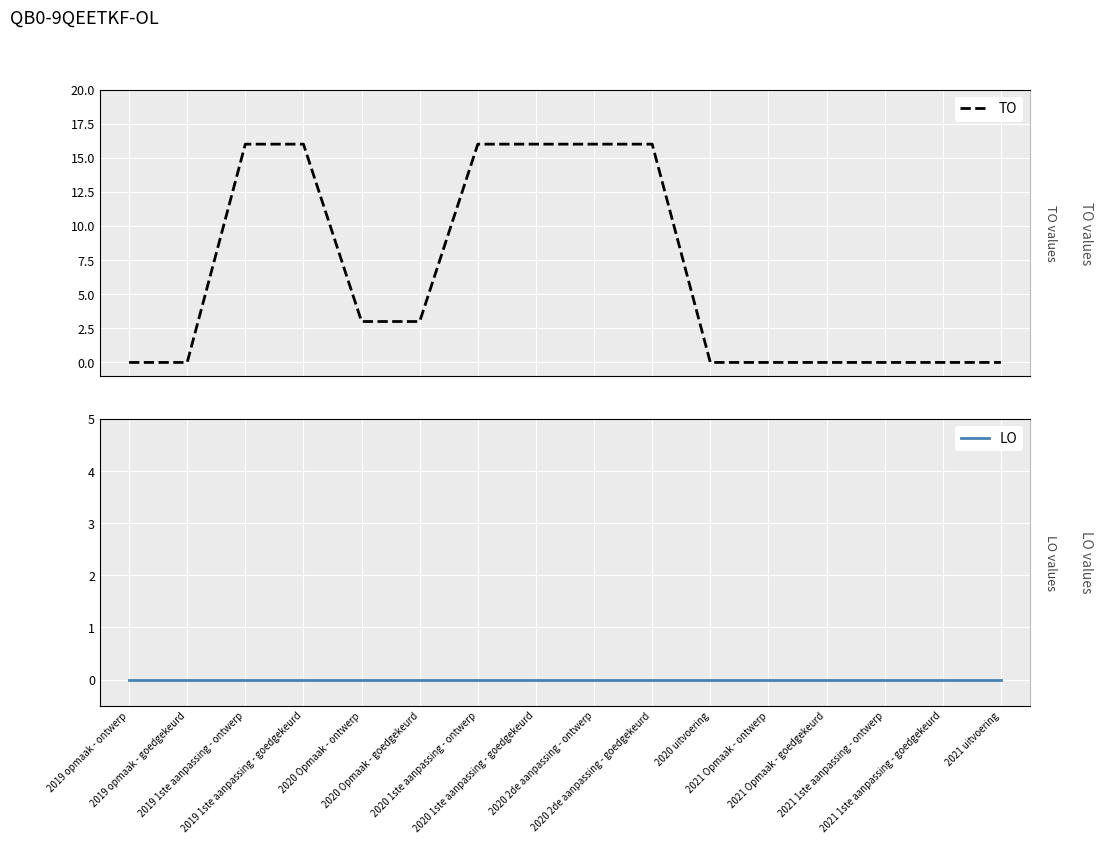

What is the difference between the second highest and minimum values in the TO series?

16